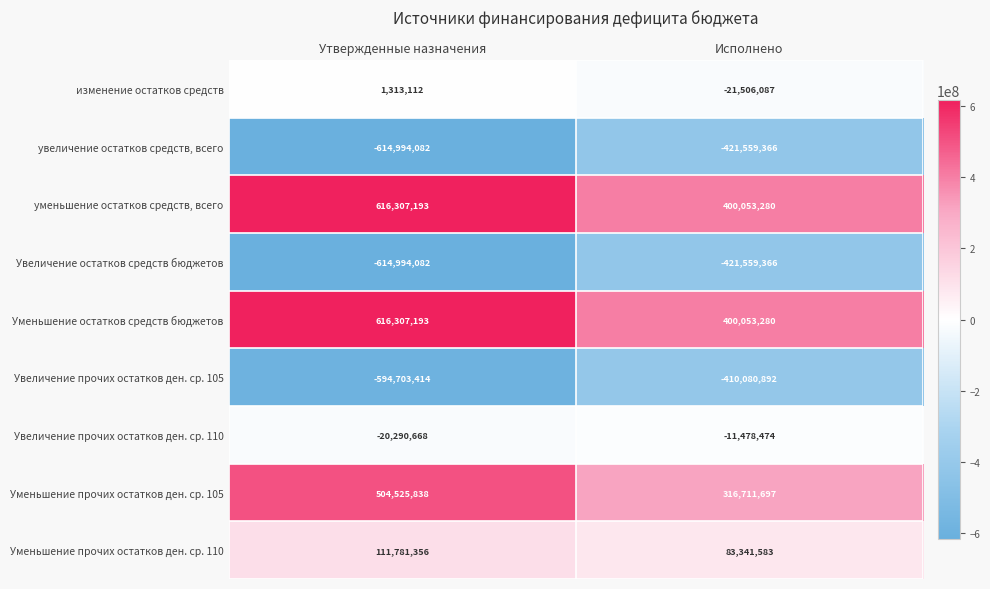

Is it true that Уменьшение остатков средств бюджетов equals 137584102 at Исполнено?

False